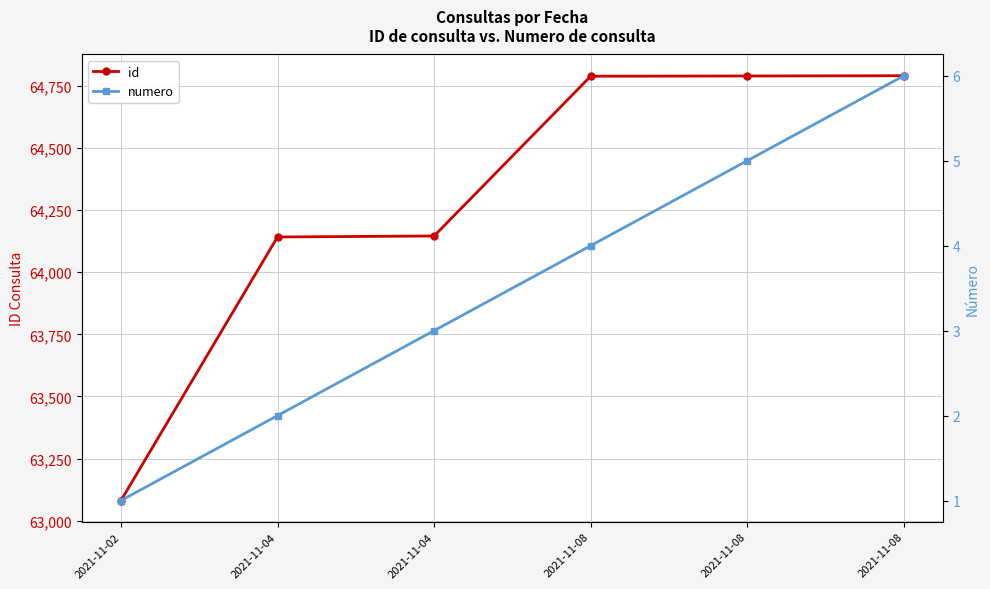

The value of numero at 2021-11-08 is 6. True or false?

True